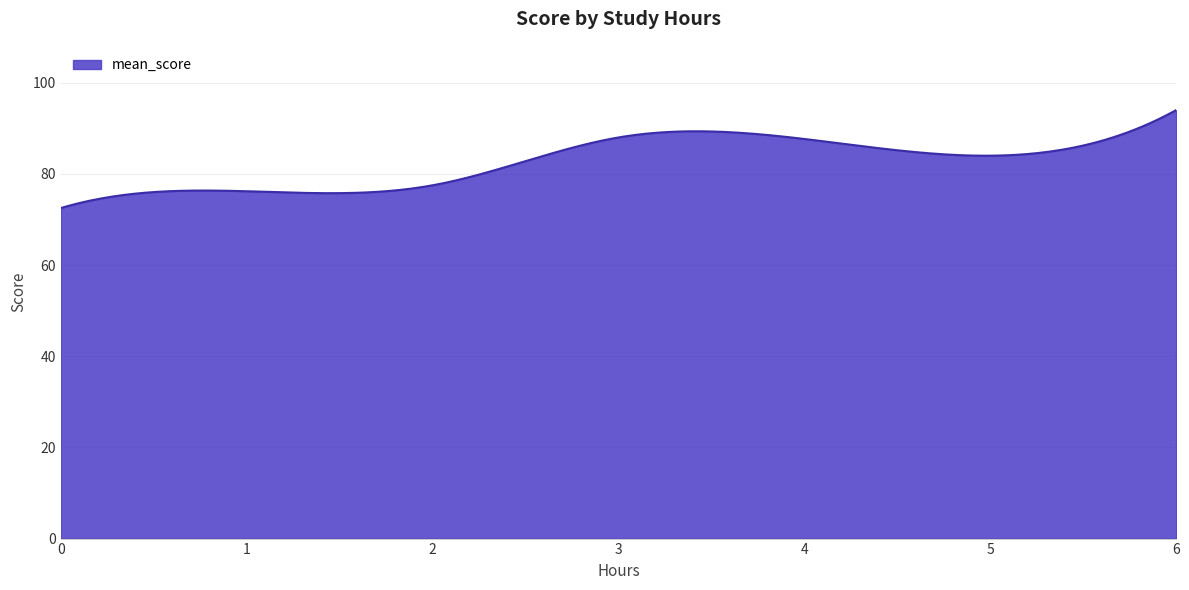

What is the difference between the maximum and minimum values?

21.5